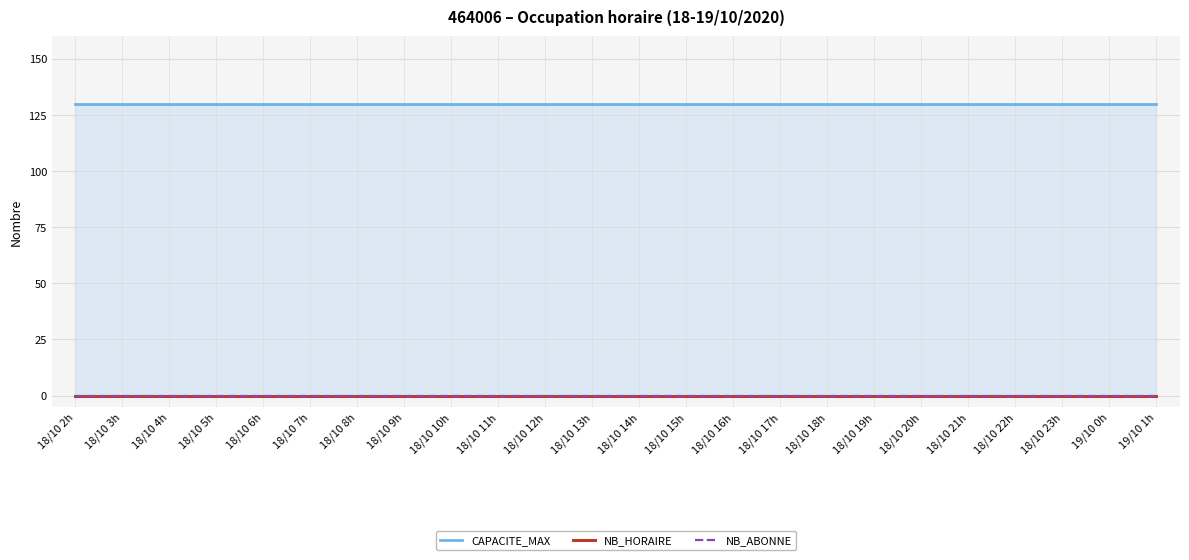

Which series has the largest range (max minus min)?

CAPACITE_MAX